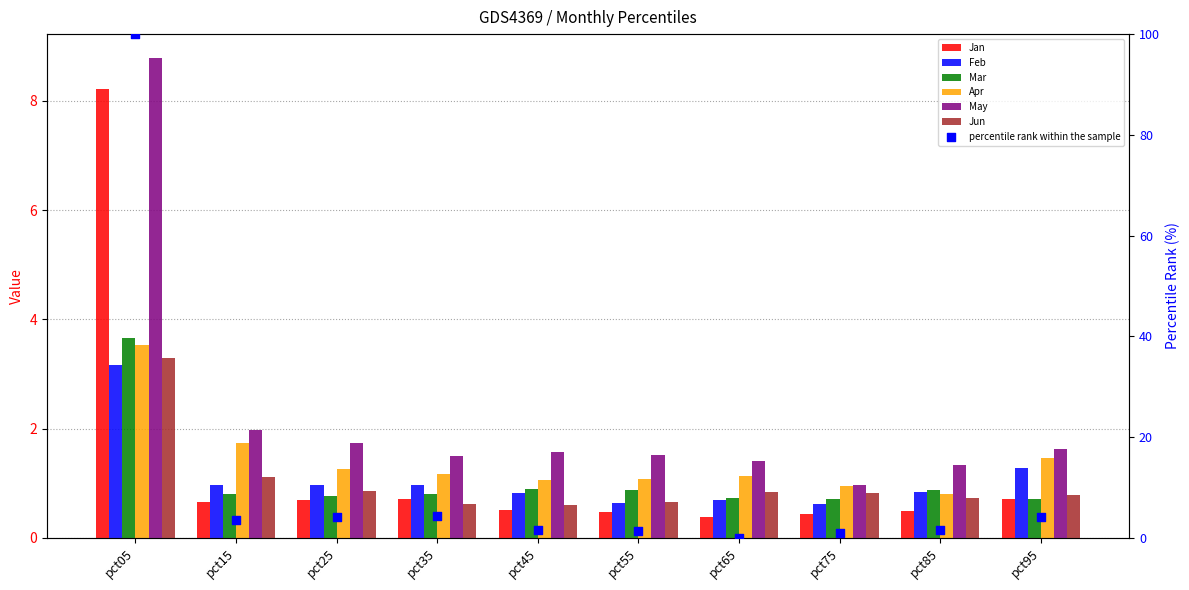

Which series contains the lowest Y value?

Jan